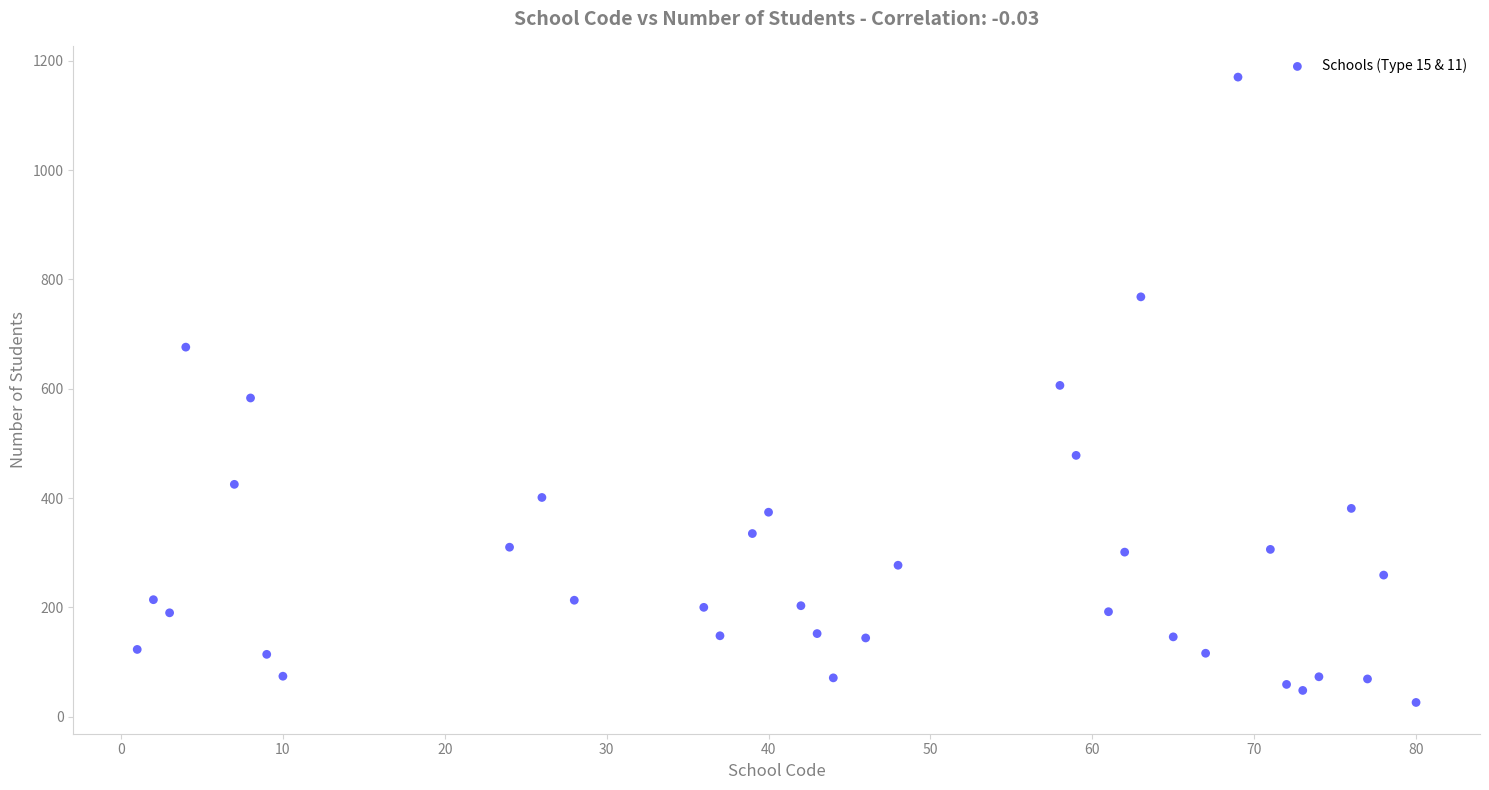

What is the range of X values (max minus min)?

79